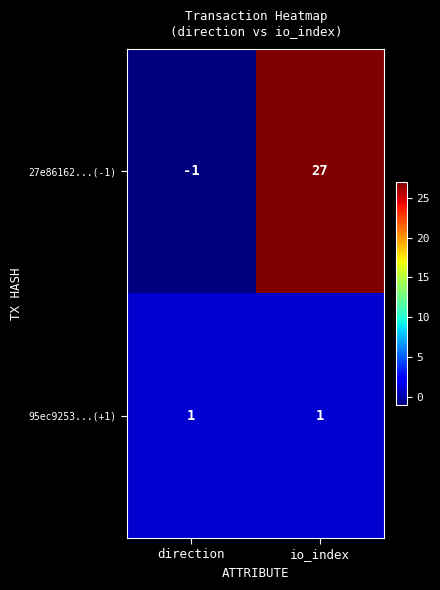

Which category has the lowest value in the 27e86162...(-1) series?

direction